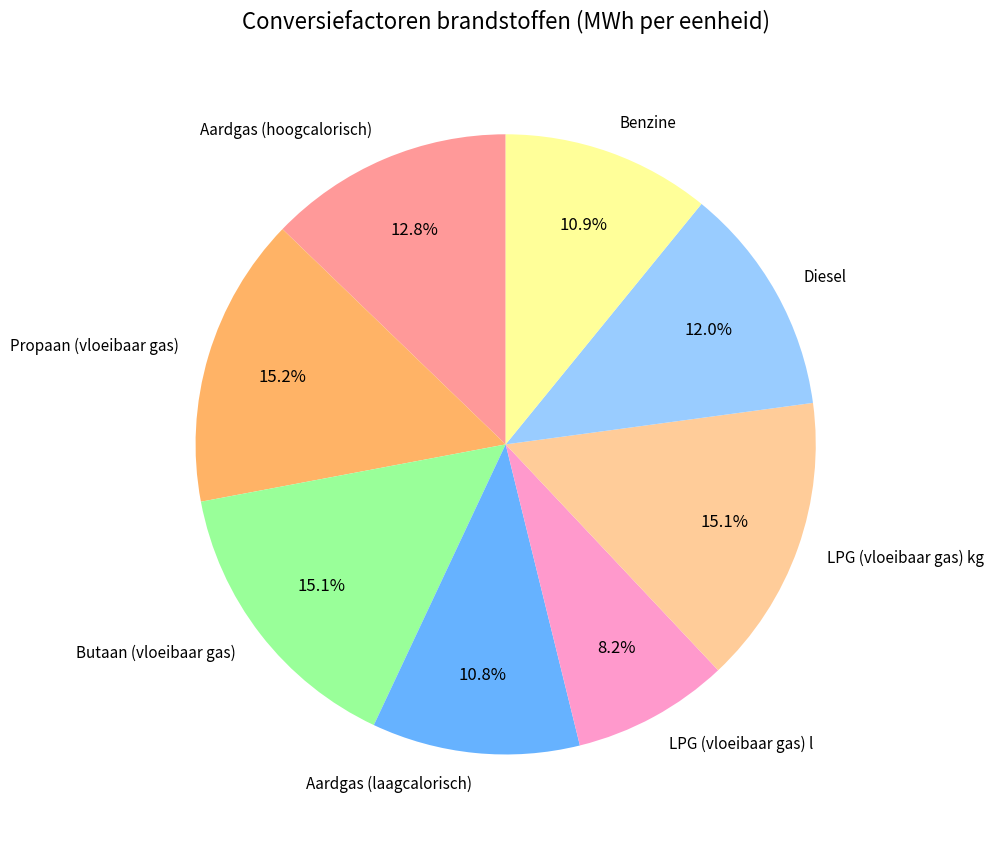

True or false: Propaan (vloeibaar gas) accounts for 5% of the total.

False